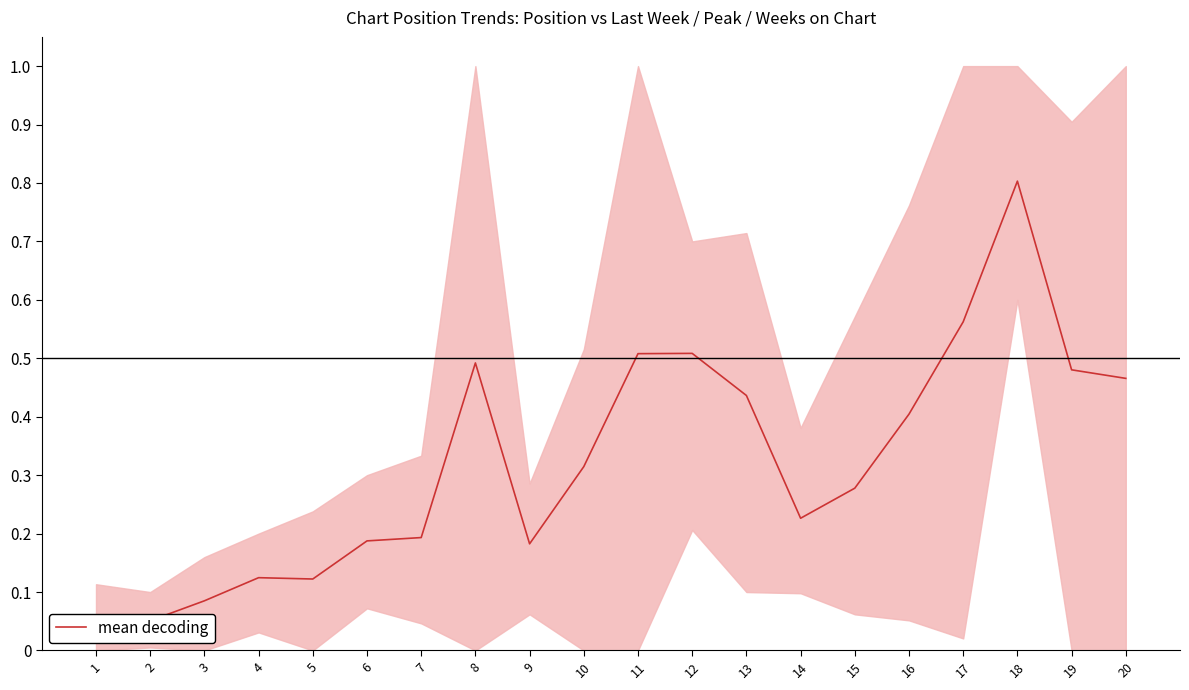

How many distinct data groups are displayed?

1